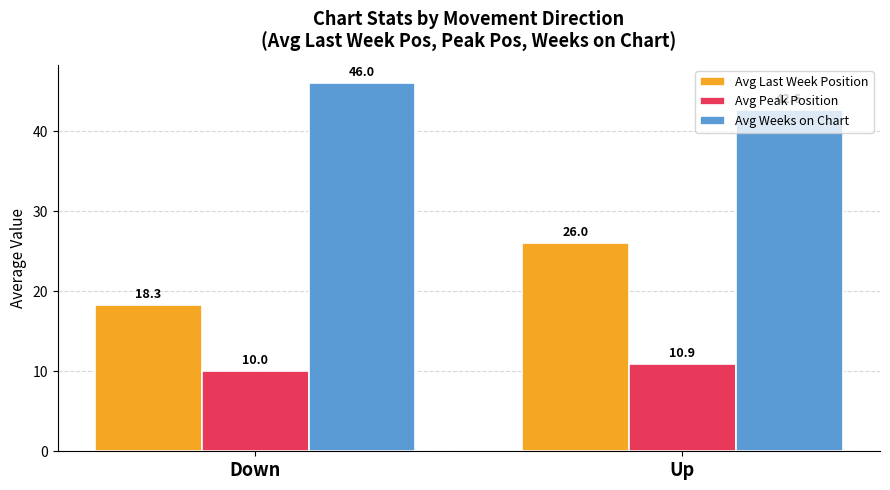

How many Avg Peak Position values are between 10 and 11?

2